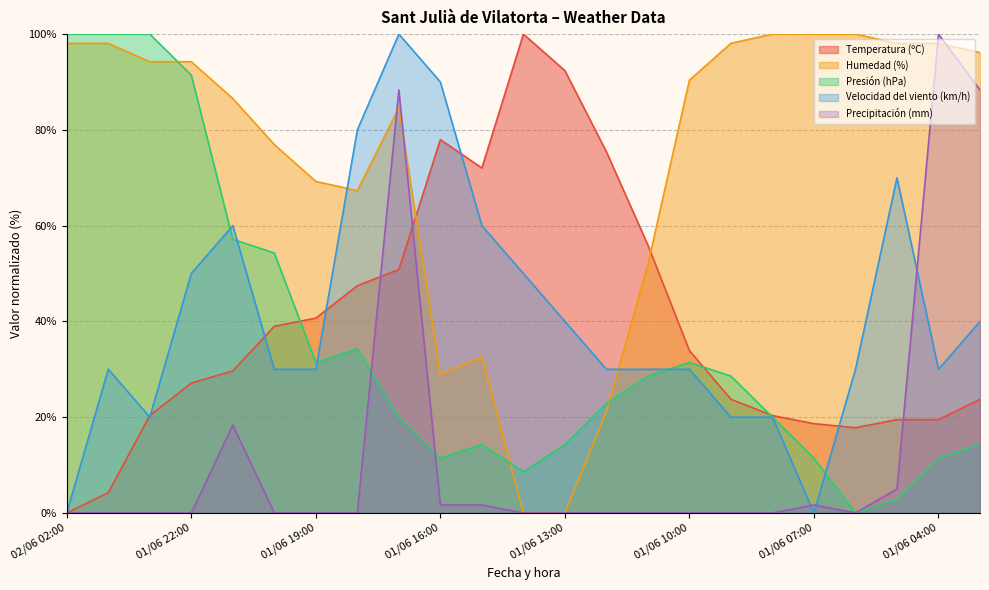

How many values in the Presión (hPa) series exceed 22?

12